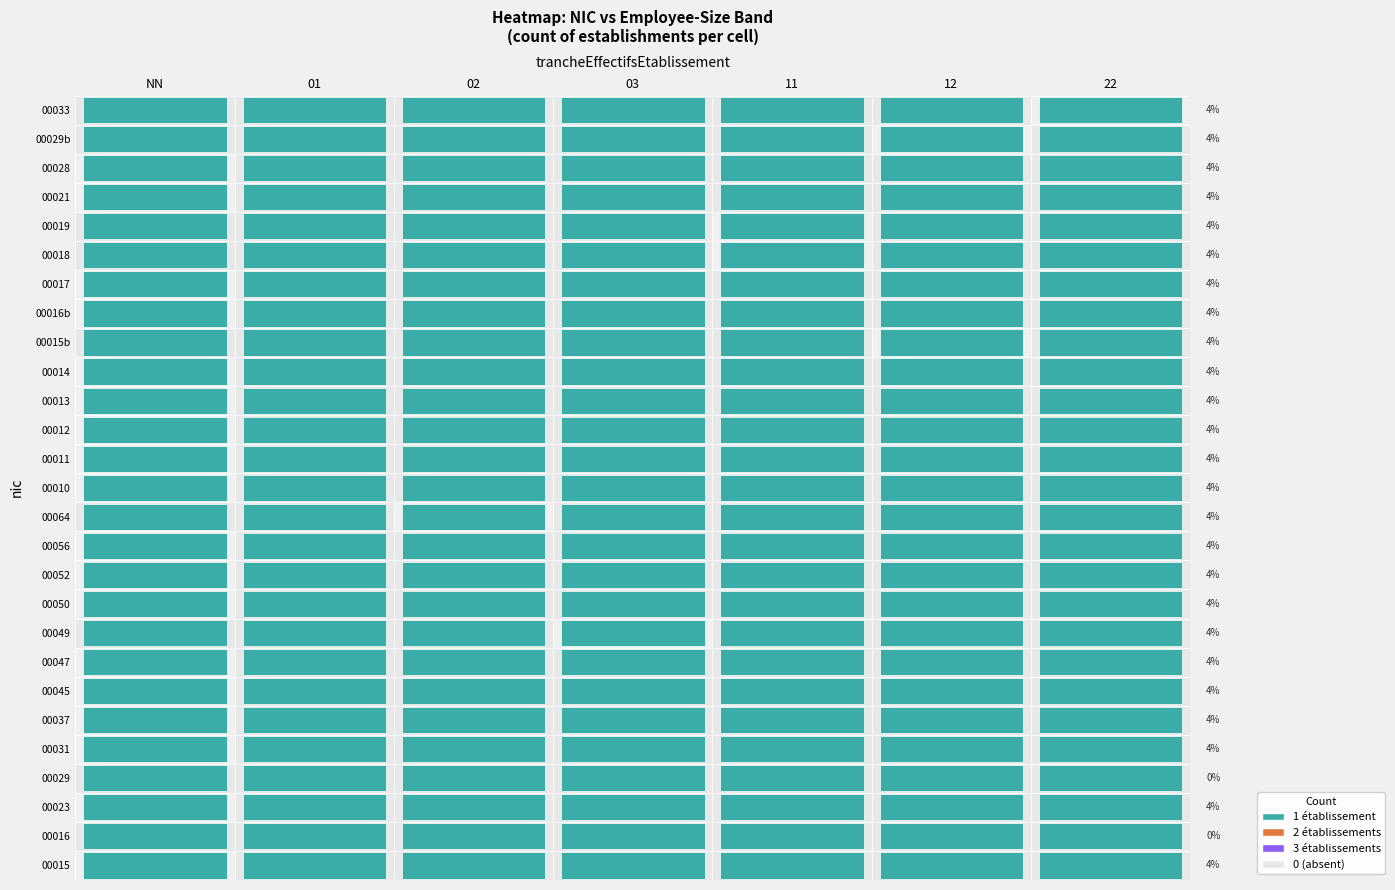

Is it true that 02 equals 0 at 22?

False